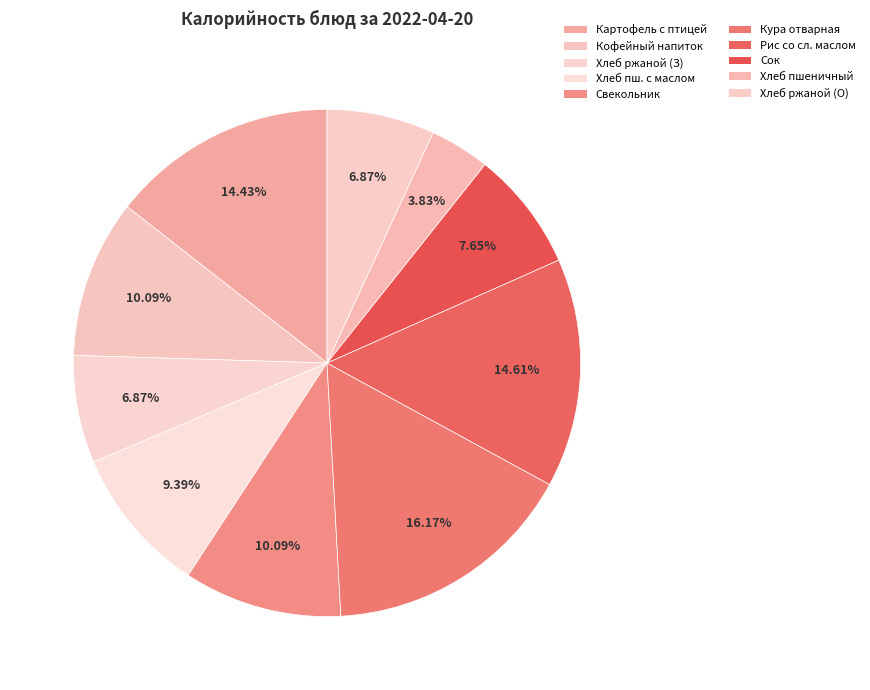

Rank the categories by value from highest to lowest.

Кура отварная, Рис отварной со сливочным маслом, Картофель тушеный с мясом птицы, Напиток кофейный с молоком, Свекольник с мясом птицы со сметаной, Хлеб пшеничный с маслом, Сок, Хлеб ржаной (завтрак), Хлеб ржаной (обед), Хлеб пшеничный